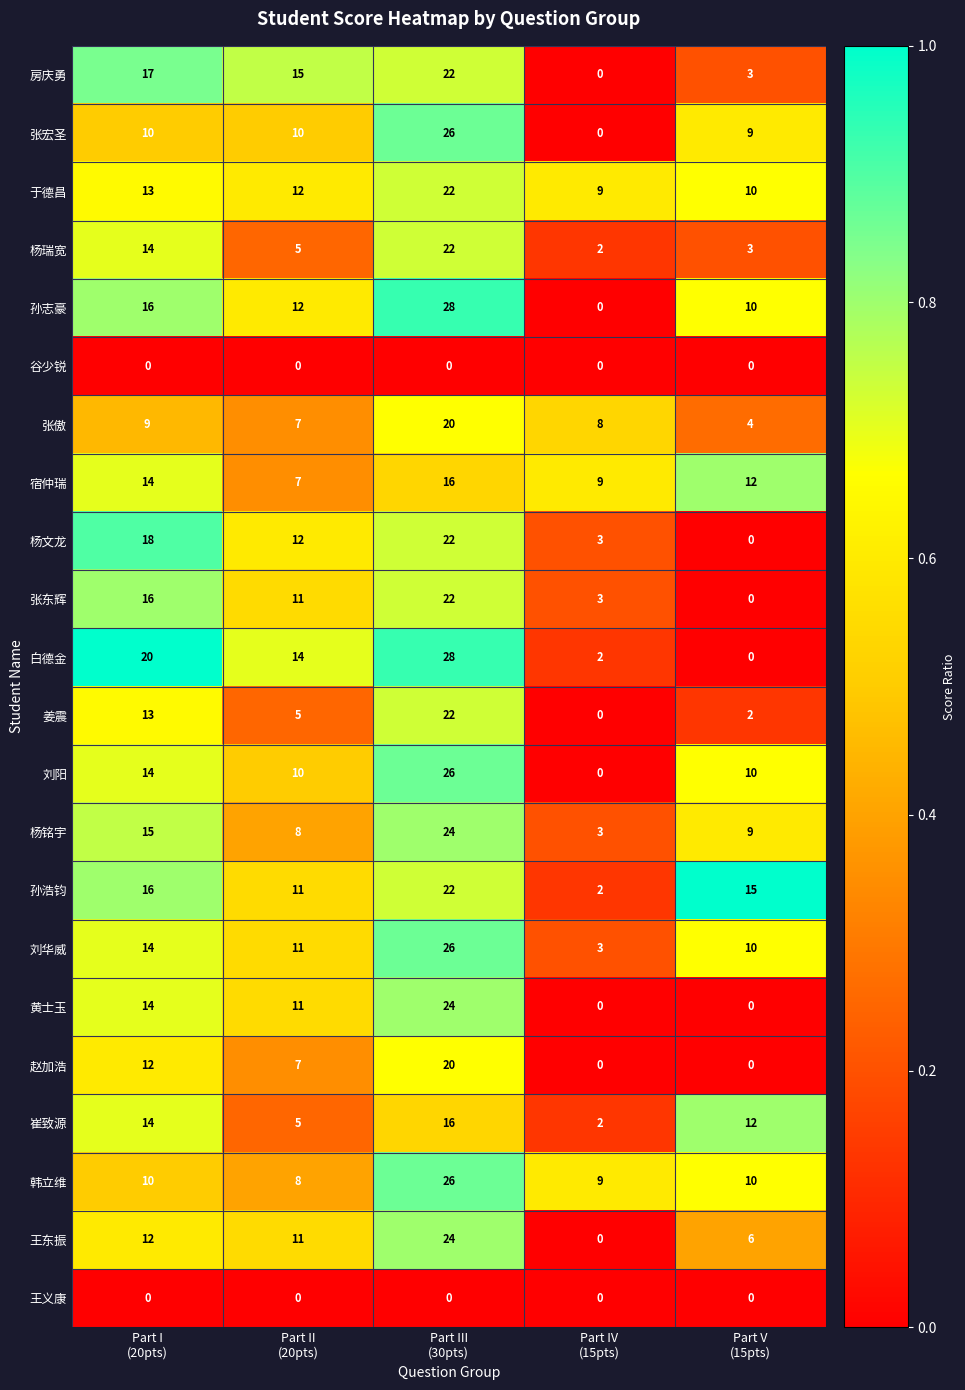

Between Part III
(30pts) and Part V
(15pts), which series saw the biggest shift?

白德金